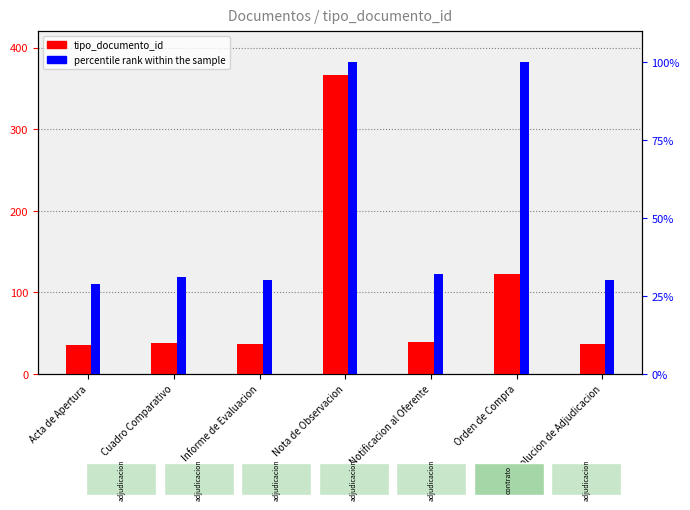

Reading left to right, extract all data points from this chart.

tipo_documento_id: Acta de Apertura=35	Cuadro Comparativo=38	Informe de Evaluacion=36	Nota de Observacion=366	Notificacion al Oferente=39	Orden de Compra=123	Resolucion de Adjudicacion=37
percentile rank within the sample: Acta de Apertura=29	Cuadro Comparativo=31	Informe de Evaluacion=30	Nota de Observacion=100	Notificacion al Oferente=32	Orden de Compra=100	Resolucion de Adjudicacion=30